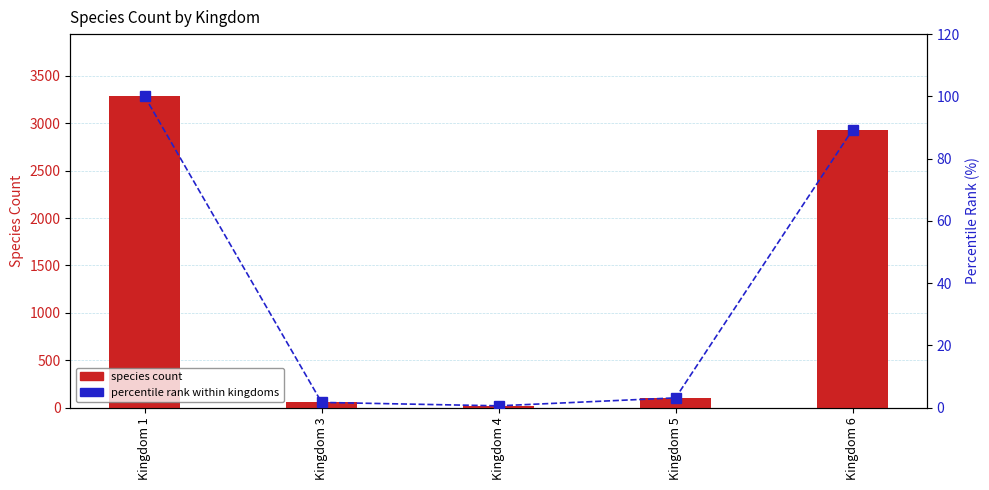

What value does the species count series have at Kingdom 1?

3284.0